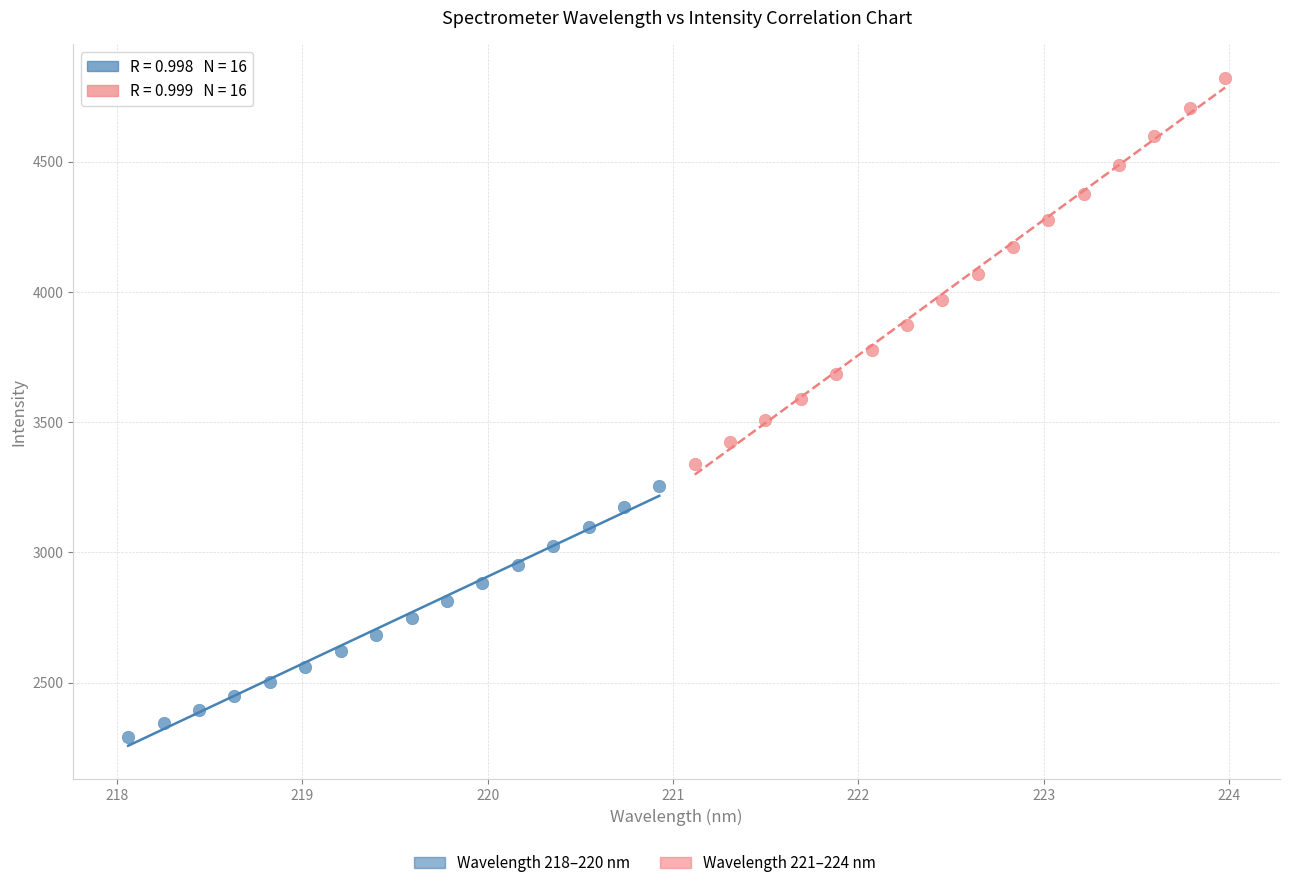

Which series contains the lowest Y value?

Wavelength 218–220 nm